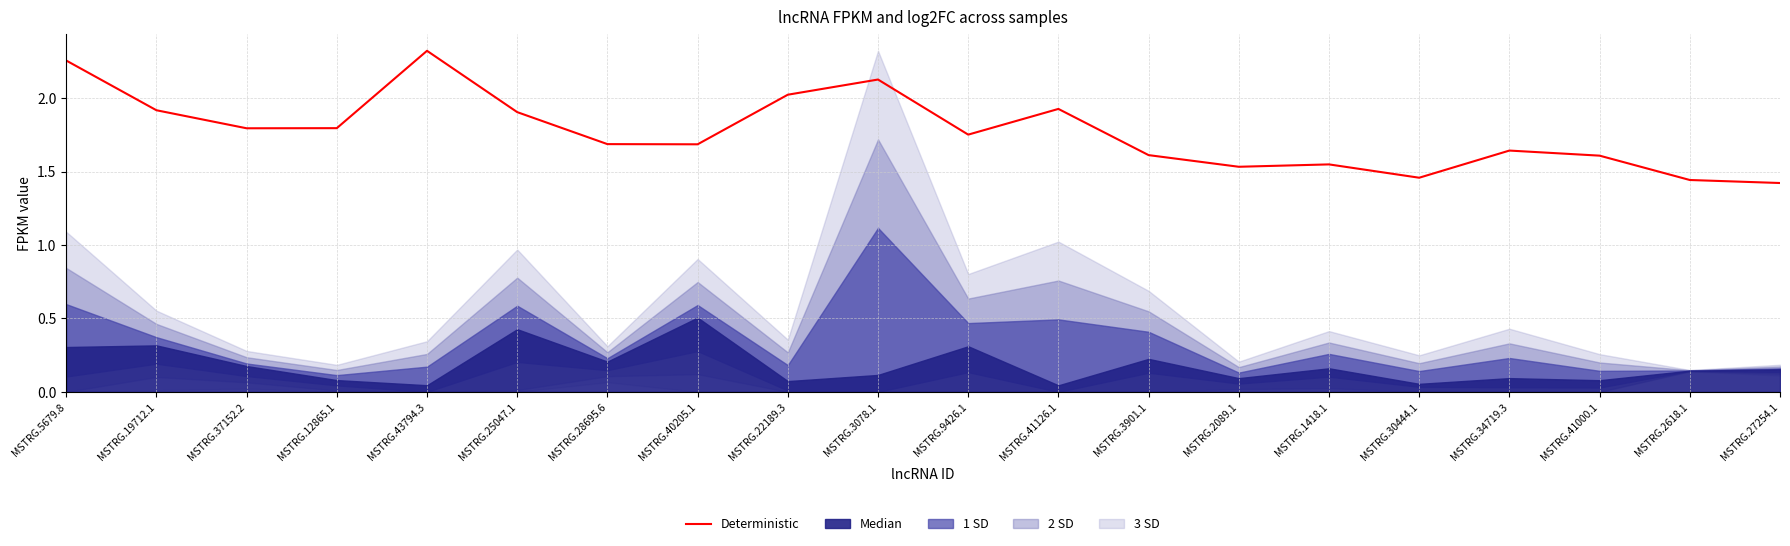

The Deterministic series shows 2.0 at MSTRG.22189.3. True or false?

True